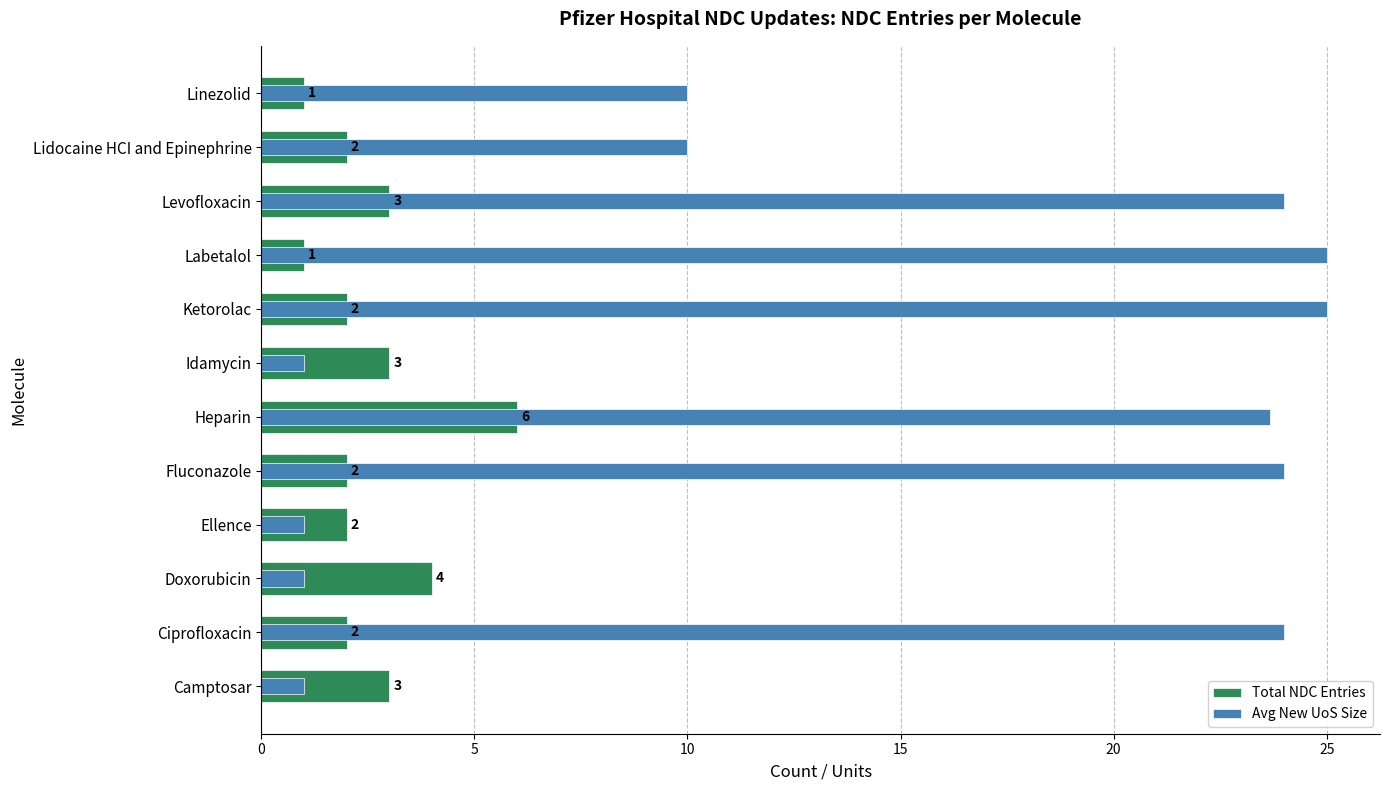

Is it true that Total NDC Entries equals 0.6 at Idamycin?

False